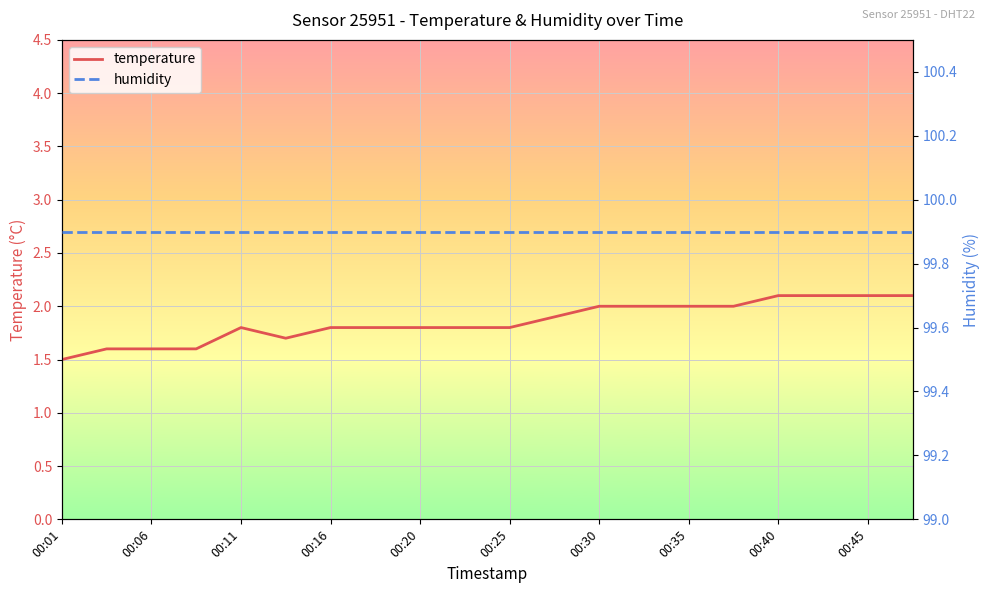

The temperature series shows 1.8 at 00:25. True or false?

True